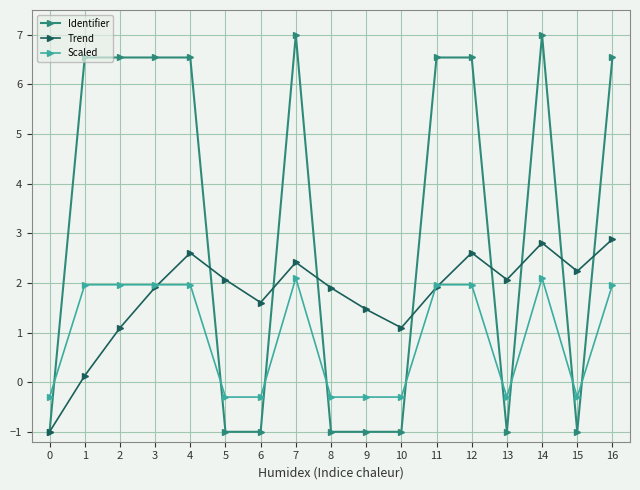

What is the total value across all series at 4?

11.1